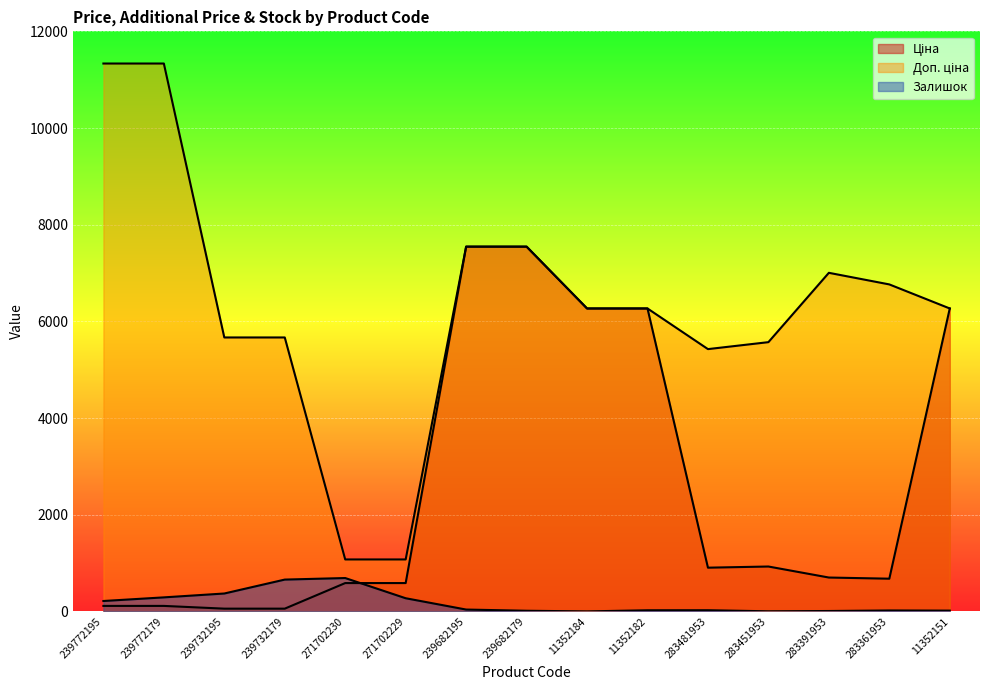

At which category does the chart reach its minimum across all series?

11352184